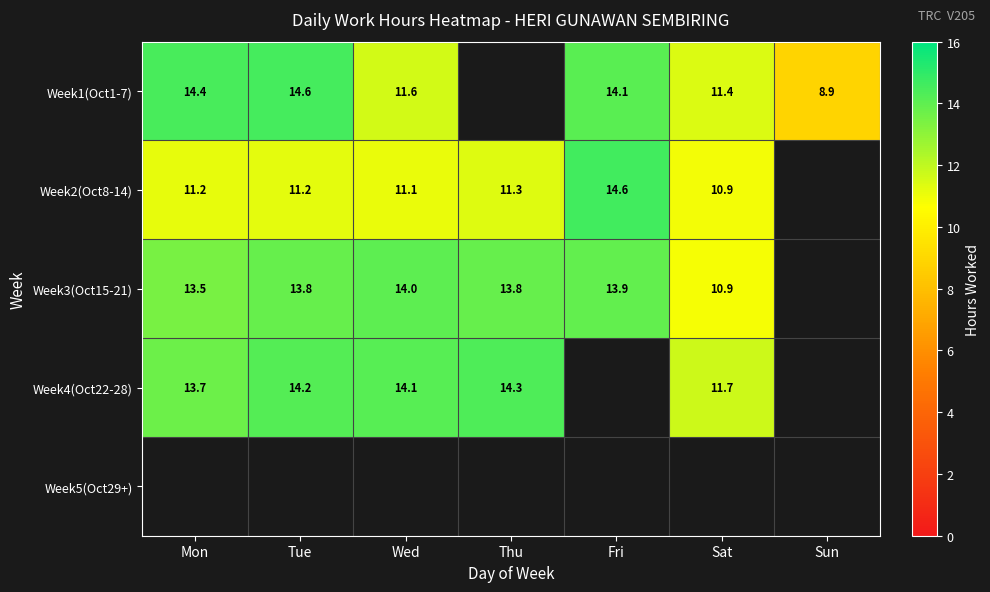

The value of Week1(Oct1-7) at Sat is 3.7. True or false?

False